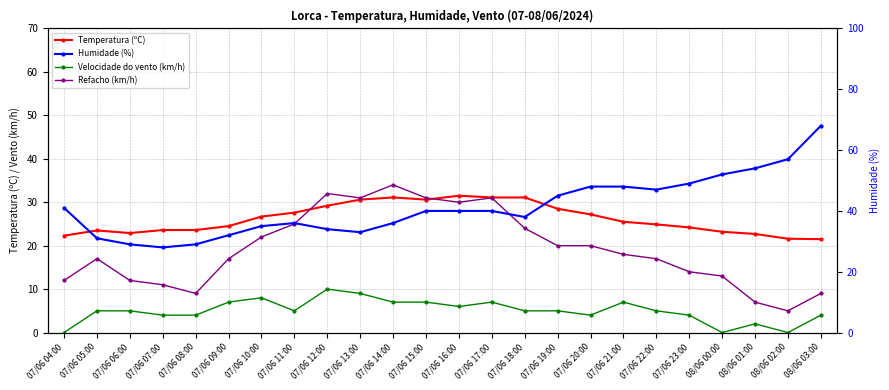

What is the total value across all series at 08/06 02:00?

83.6